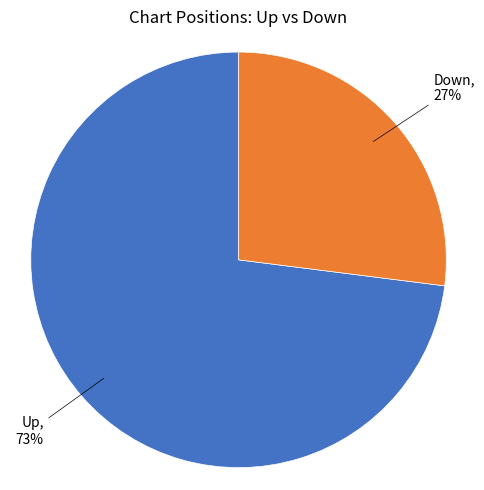

Is there a majority slice in this chart?

Yes